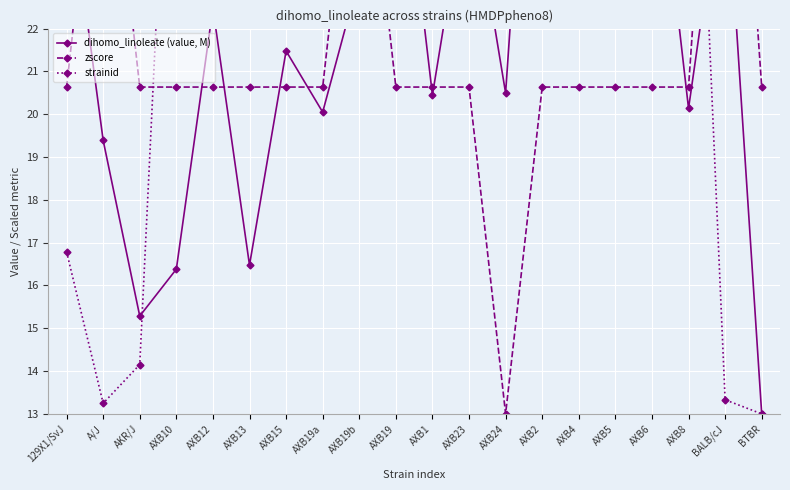

What are all the series names shown in the legend?

dihomo_linoleate (value, M), zscore, strainid